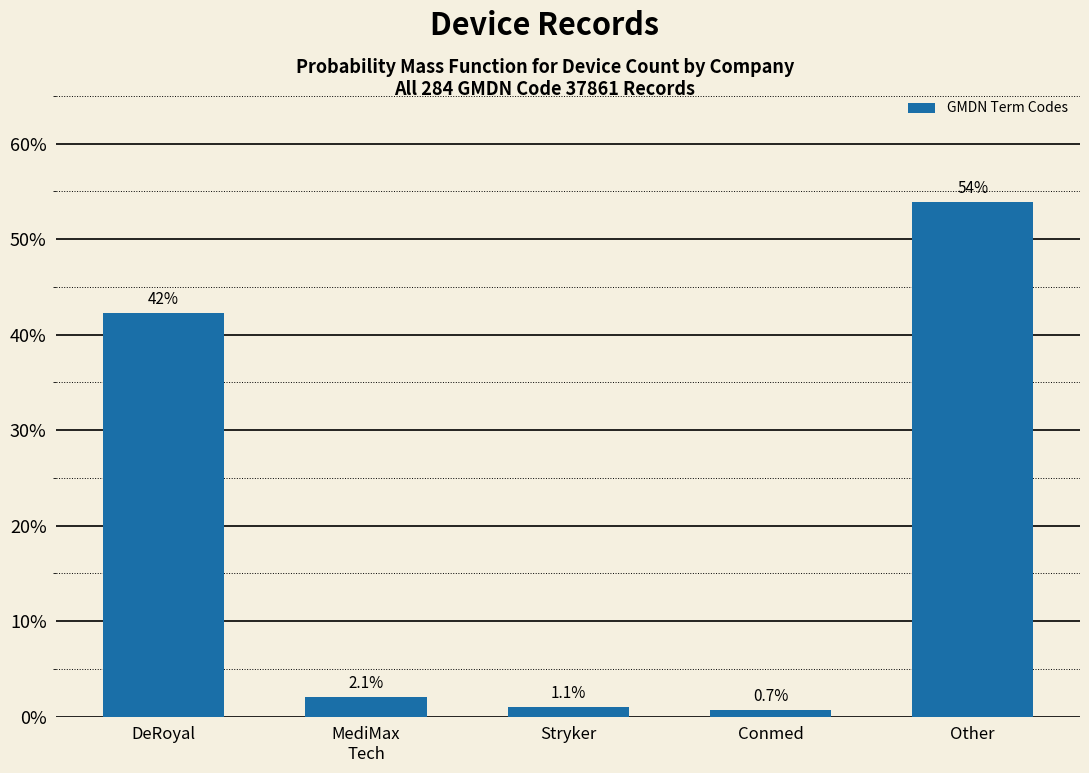

Reading left to right, list all the values displayed in this chart.

42.3	2.1	1.1	0.7	53.9